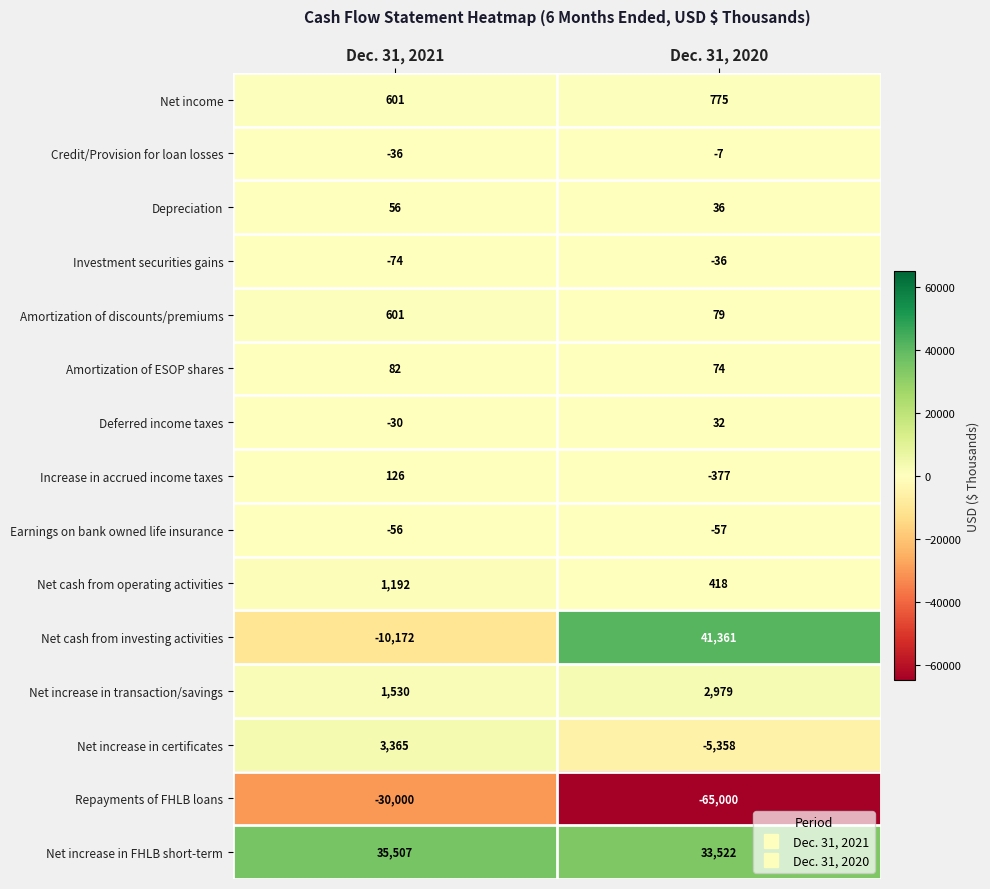

Which series has the largest total across all categories?

Net increase in FHLB short-term